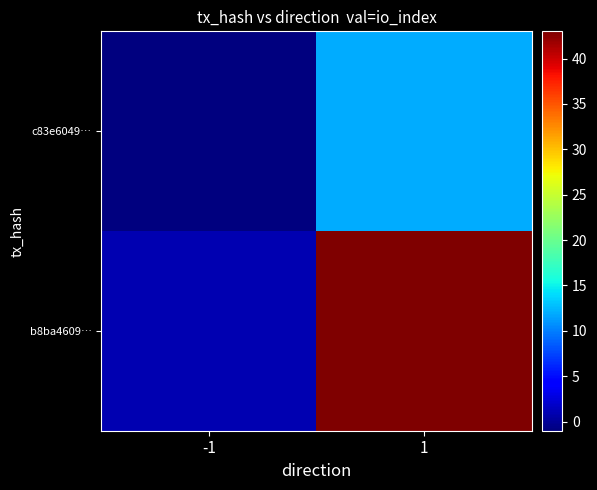

How many series are shown in this chart?

2